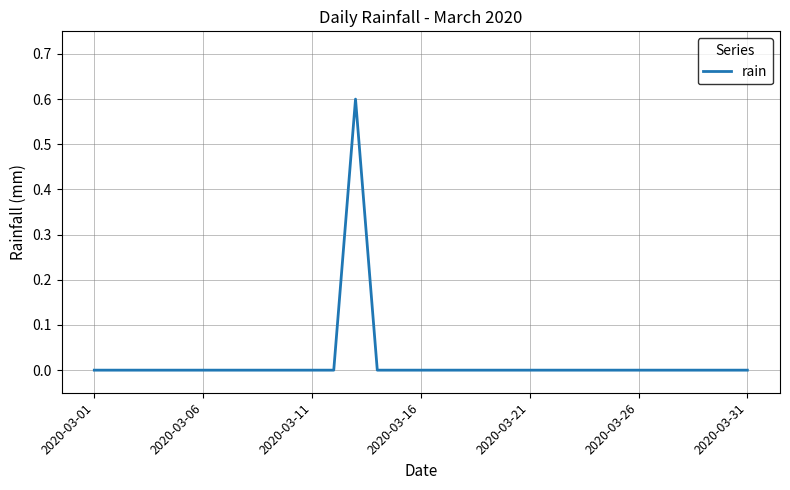

What is the maximum value shown in the chart?

0.6